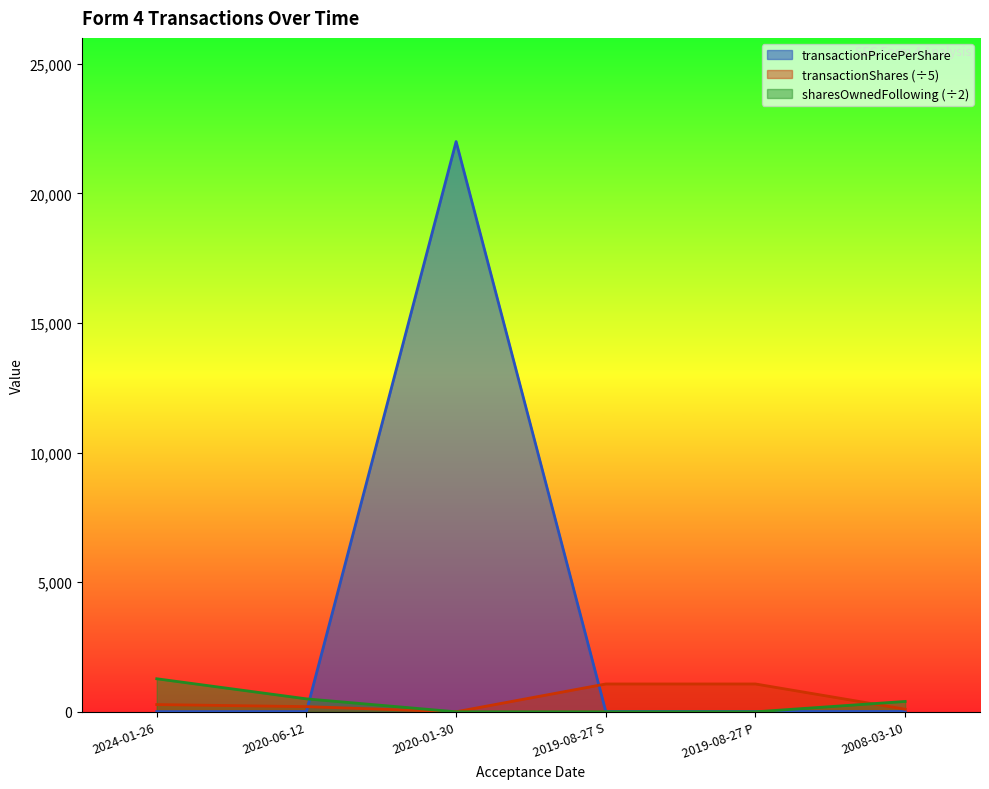

What is the lowest value of the transactionShares series?

1.6